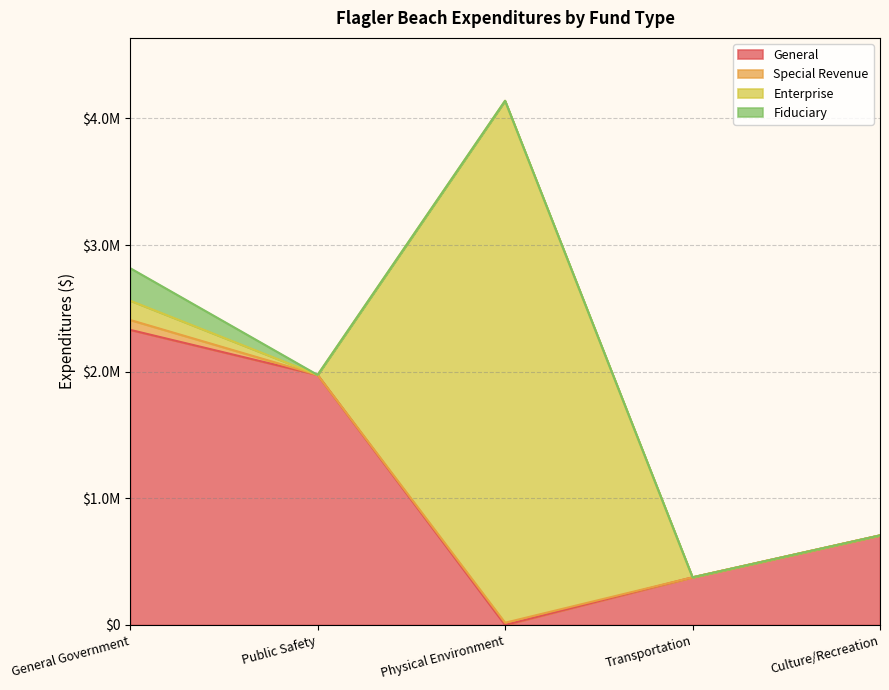

Is it true that Fiduciary equals -102204 at Transportation?

False